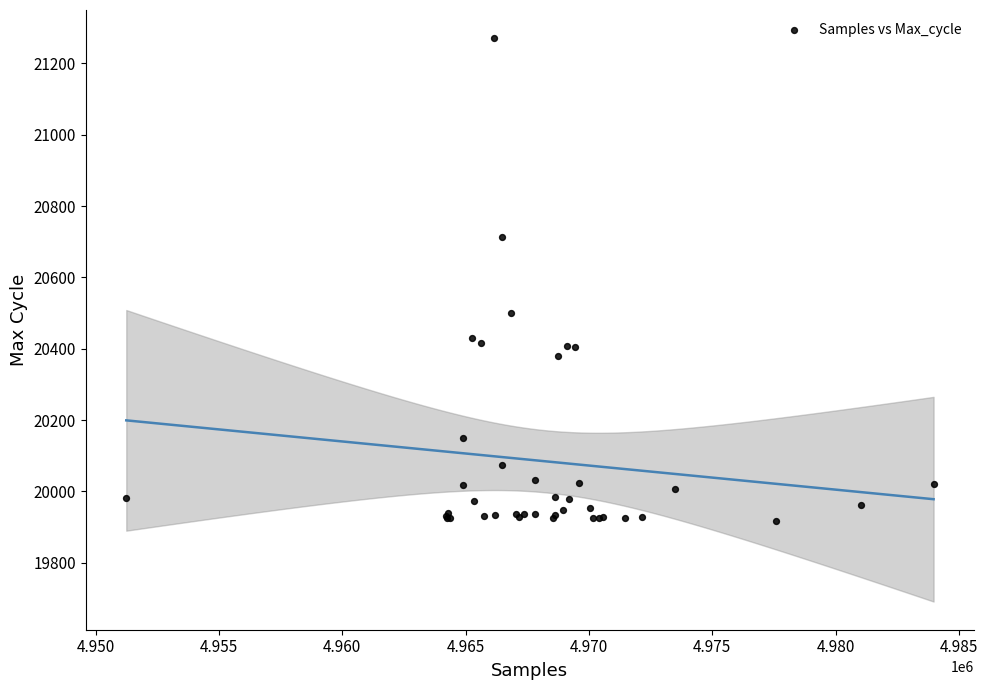

What Y value in the scatter plot is closest to 20594?

20499